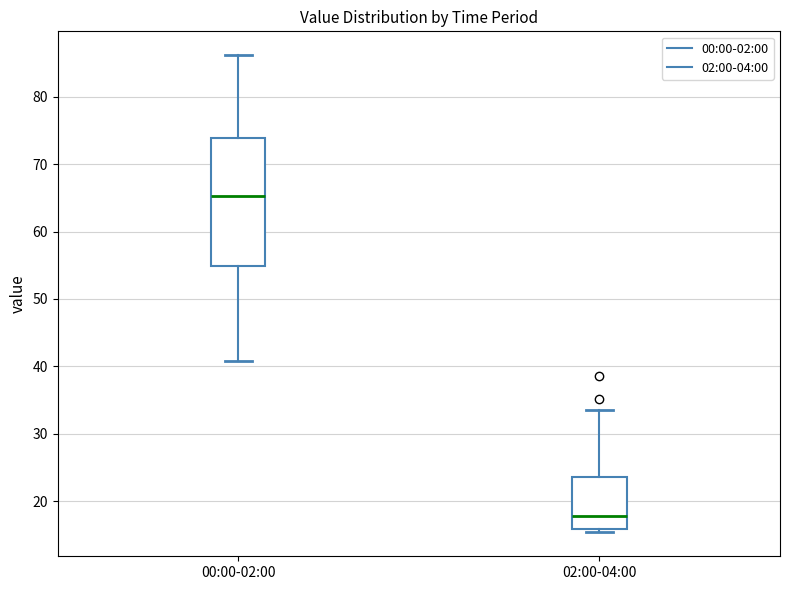

Where does the upper whisker of the box for 00:00-02:00 end on the y-axis? The values are not printed on the chart, so give them approximately, as read against the axis.

86